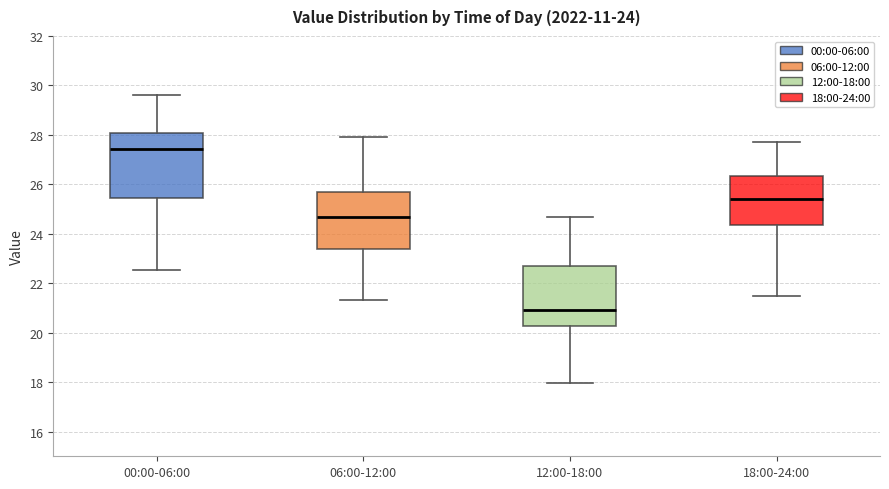

Which box has the highest median line?

00:00-06:00